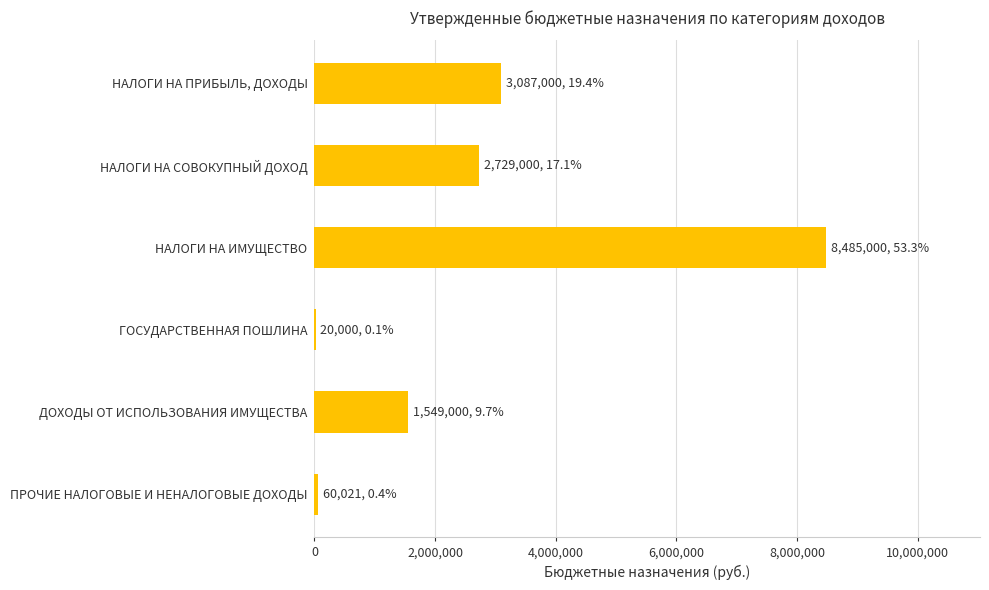

Is it true that the value at НАЛОГИ НА СОВОКУПНЫЙ ДОХОД is 2729000.0?

True